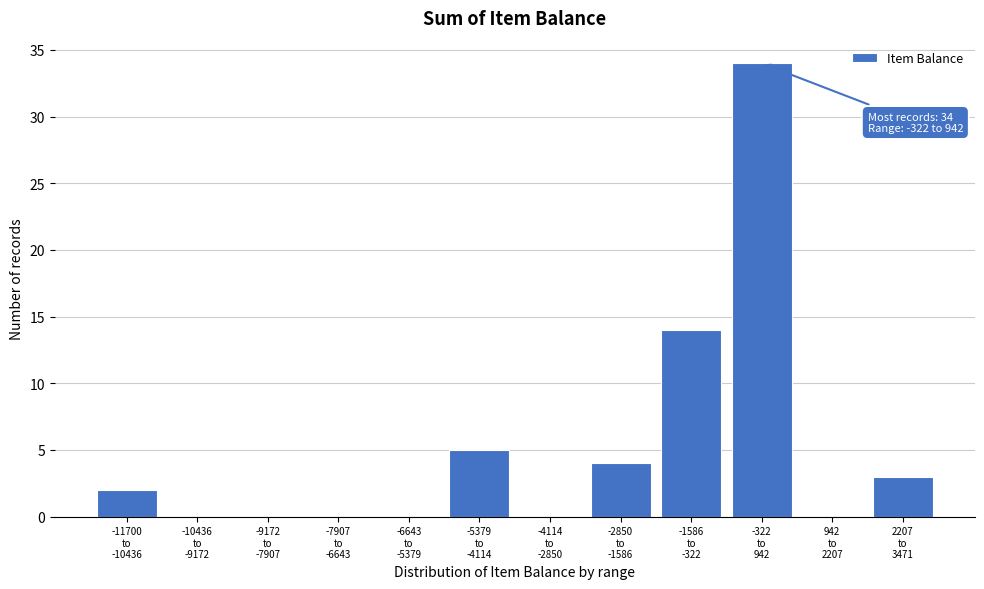

What is the sum of all values?

62